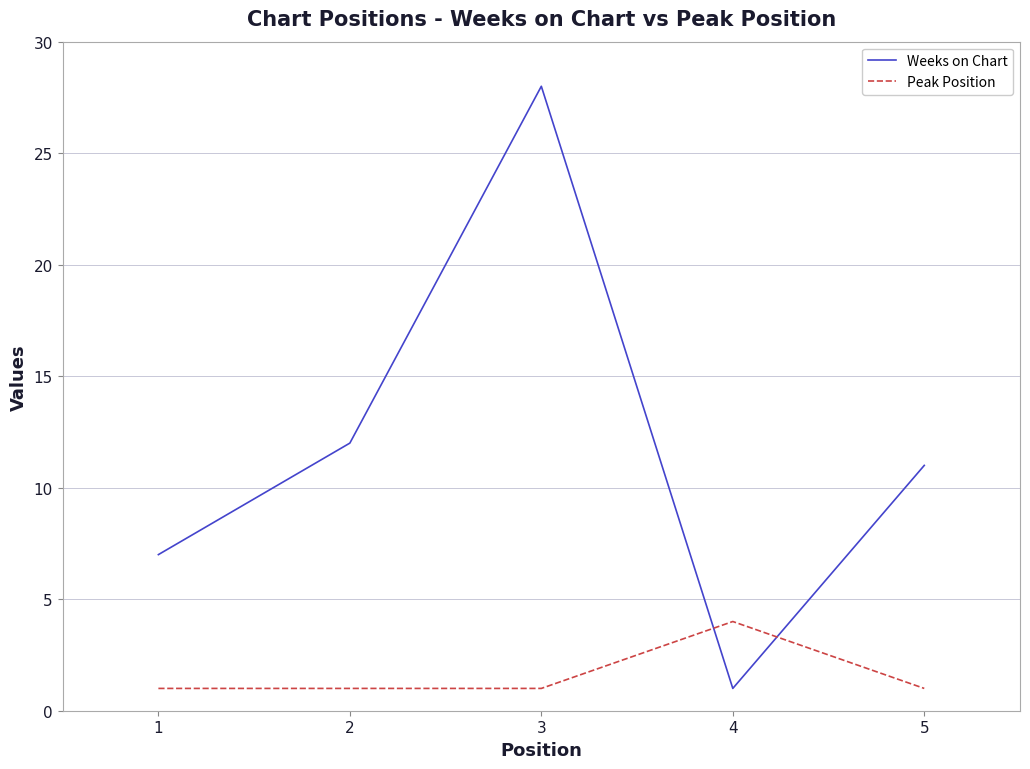

True or false: Weeks on Chart and Peak Position cross at least once.

True